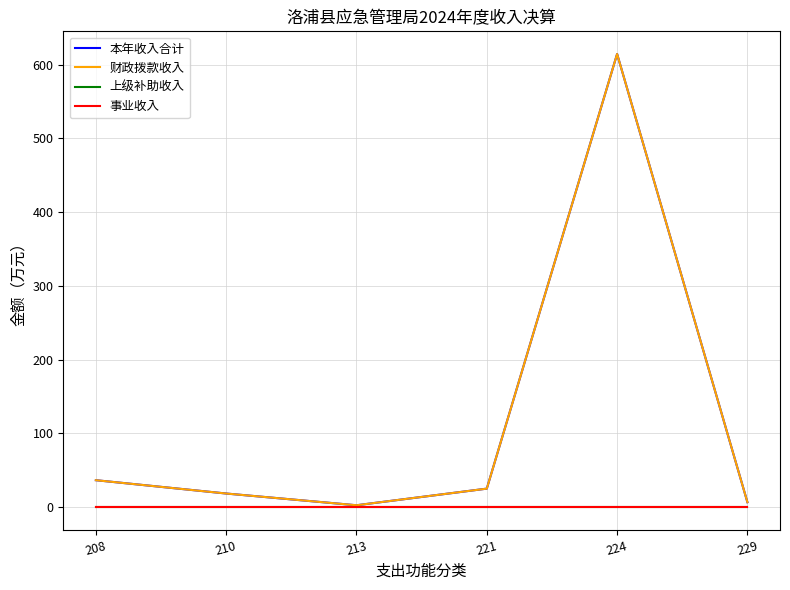

Rank the series by their maximum value, from lowest to highest.

上级补助收入, 事业收入, 本年收入合计, 财政拨款收入